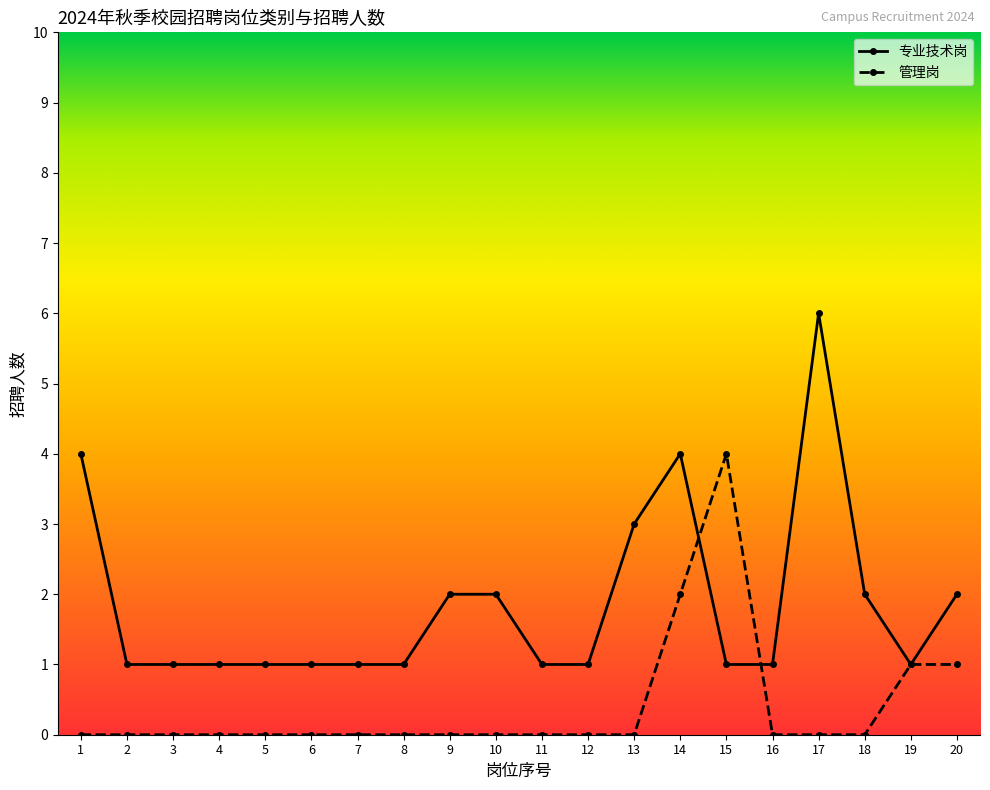

What are all the series names shown in the legend?

专业技术岗, 管理岗